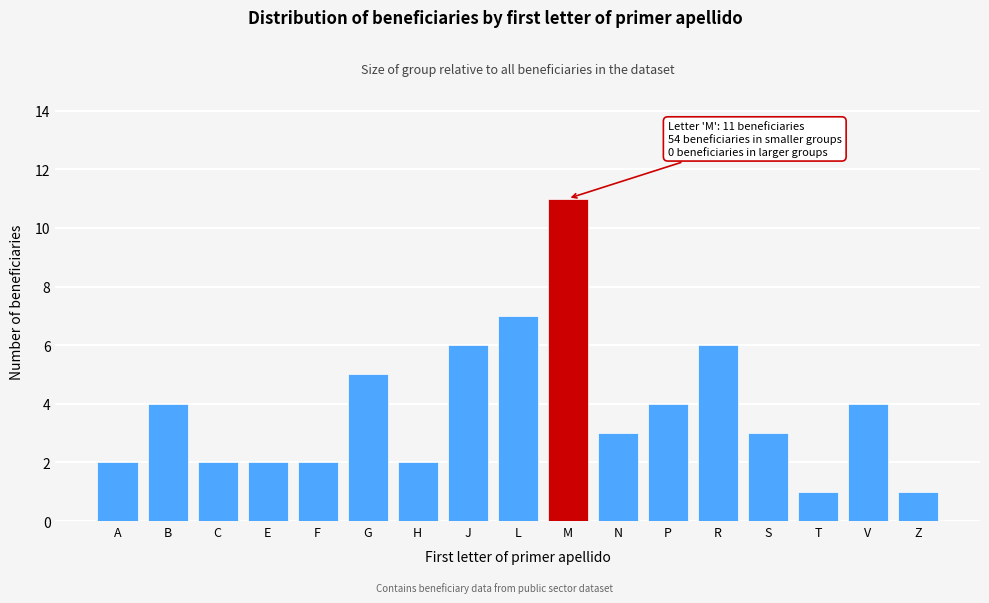

Reading left to right, transcribe all the data shown in this chart.

2	4	2	2	2	5	2	6	7	11	3	4	6	3	1	4	1